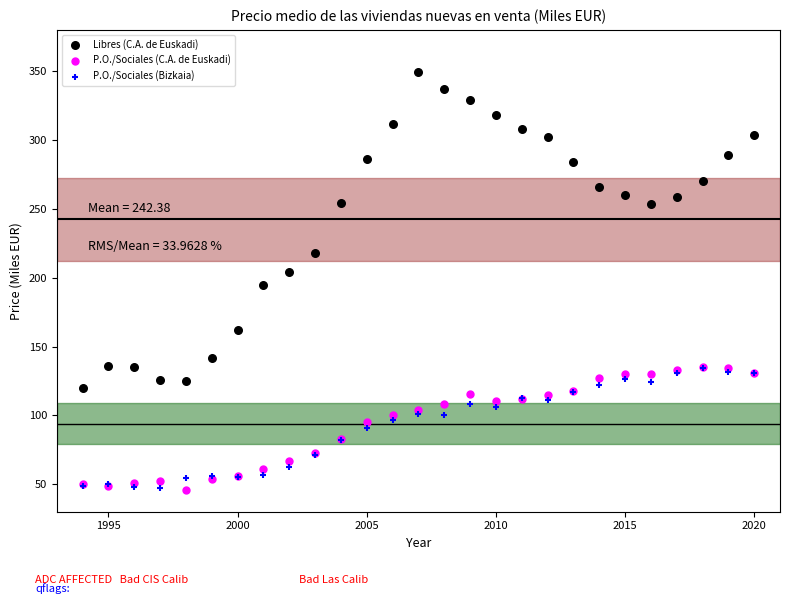

Which series has the widest spread of Y values?

Libres (C.A. de Euskadi)